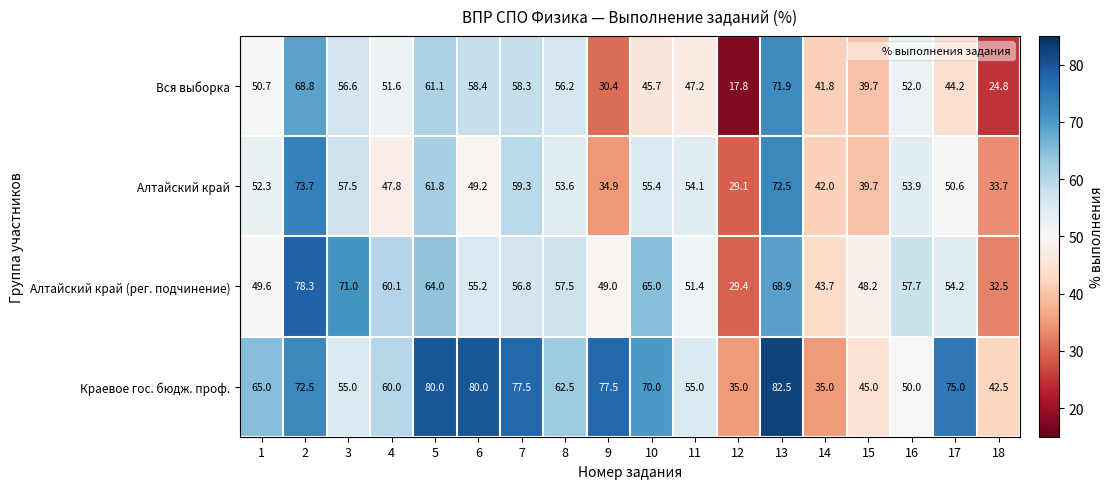

List the series in order of their peak value, highest first.

Краевое гос. бюдж. проф., Алтайский край (рег. подчинение), Алтайский край, Вся выборка